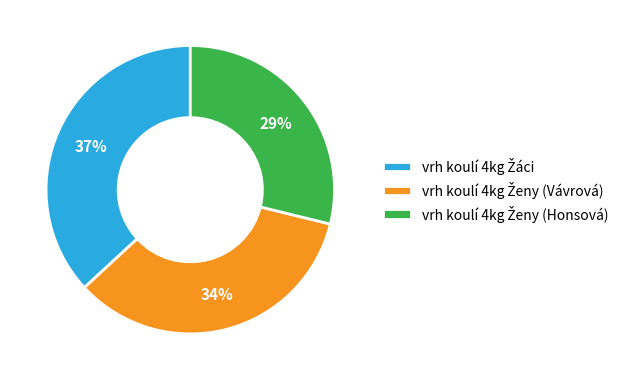

Does any single category account for the majority?

No